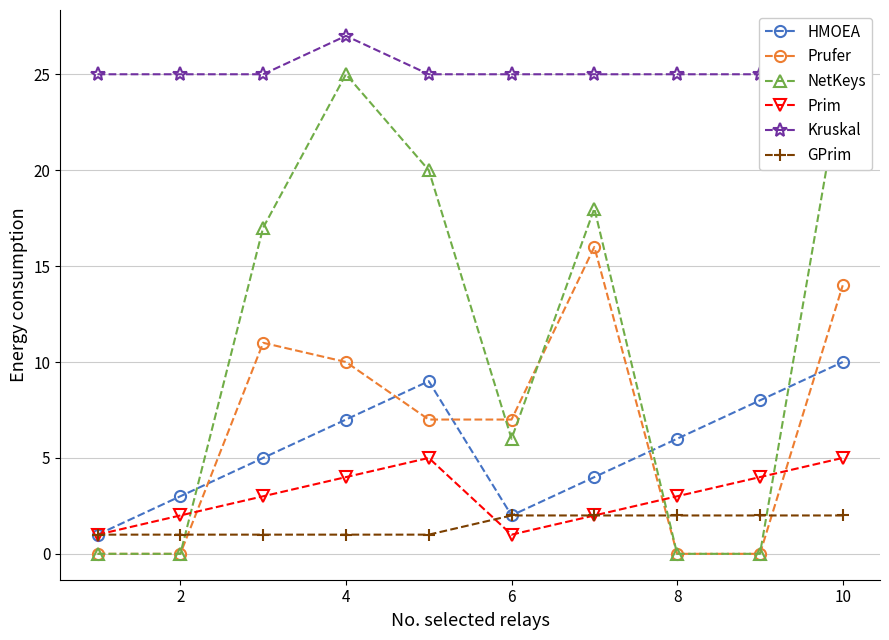

In Prim, how many points are higher than both neighbors (excluding endpoints)?

1